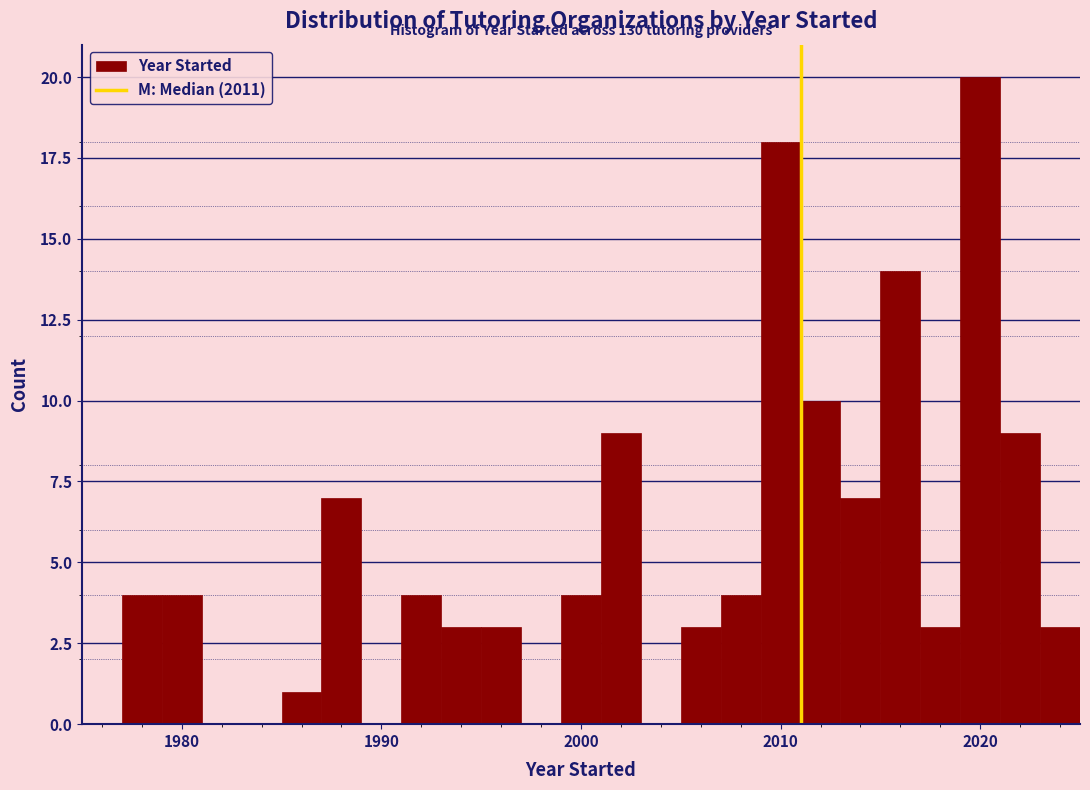

Around what value on the x-axis is the tallest bar? Give the approximate position of its centre, as read against the axis.

2020